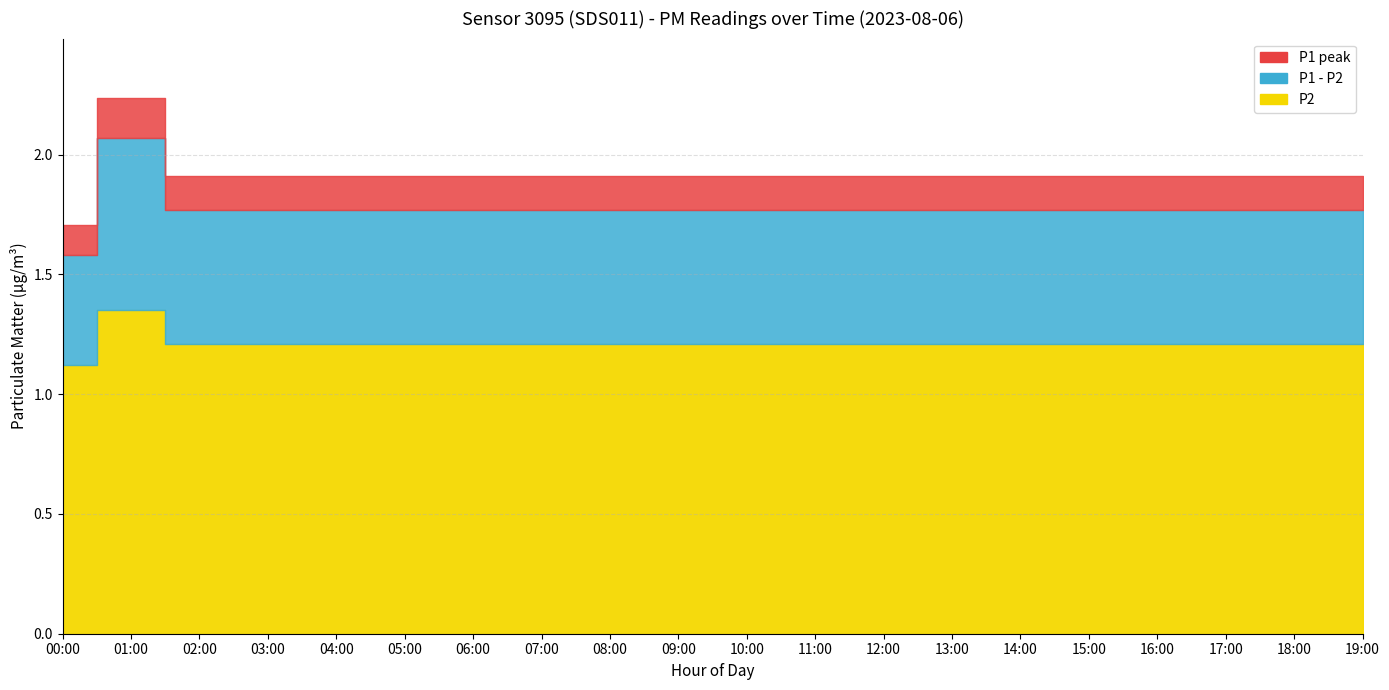

What position from the right is 11:00?

9